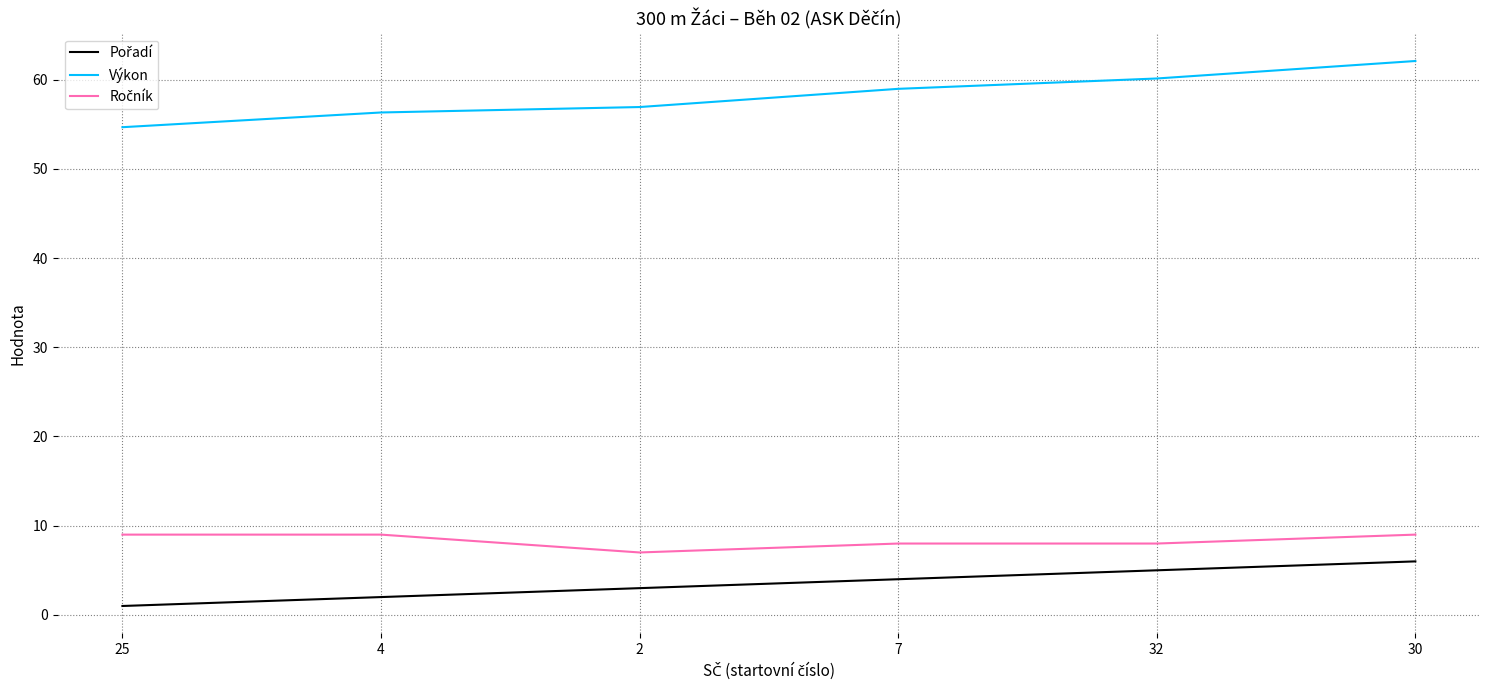

How many lines are shown in the chart?

3